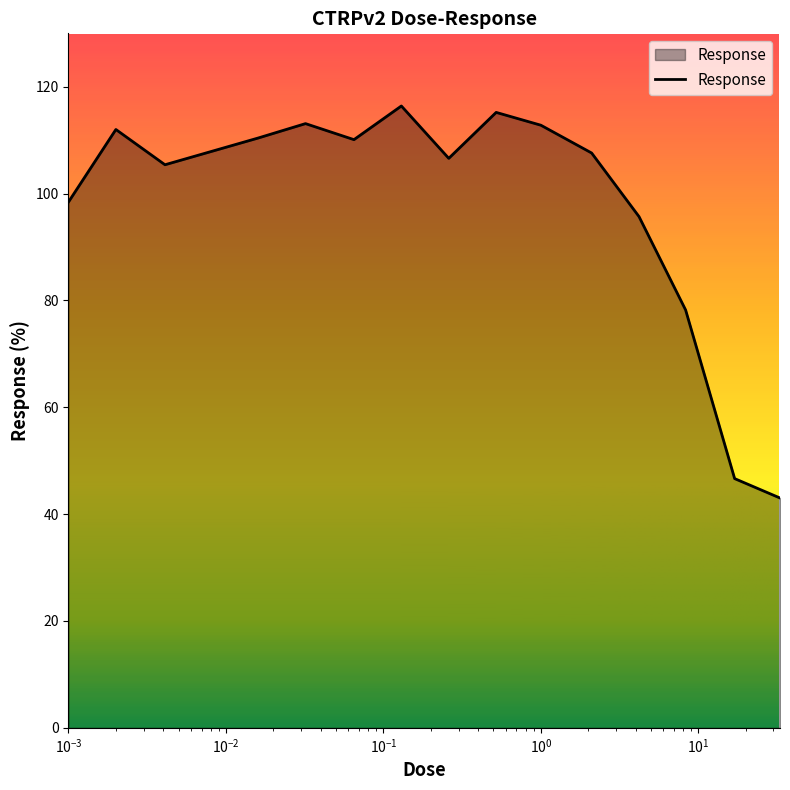

What is the difference between the maximum and minimum values?

73.4